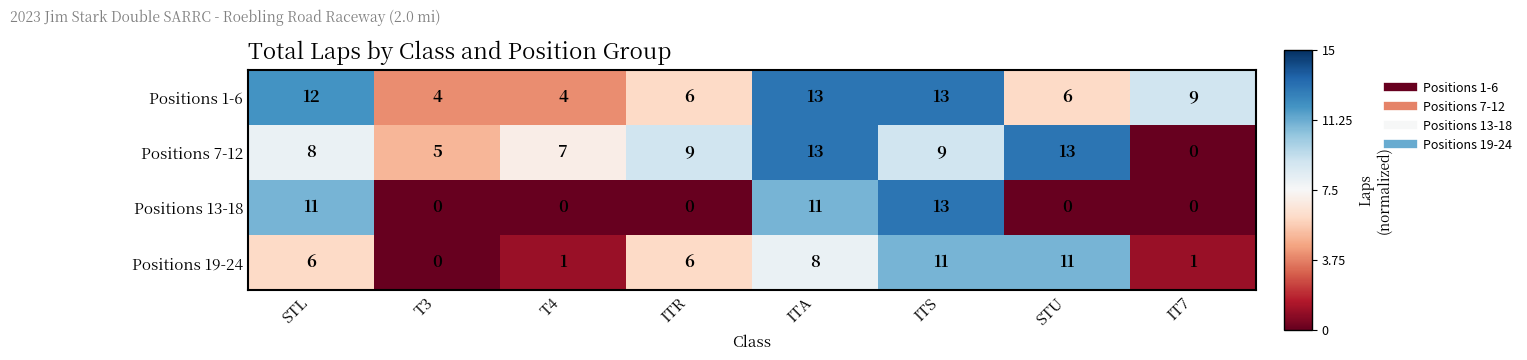

Which category has the lowest value in the Positions 7-12 series?

IT7